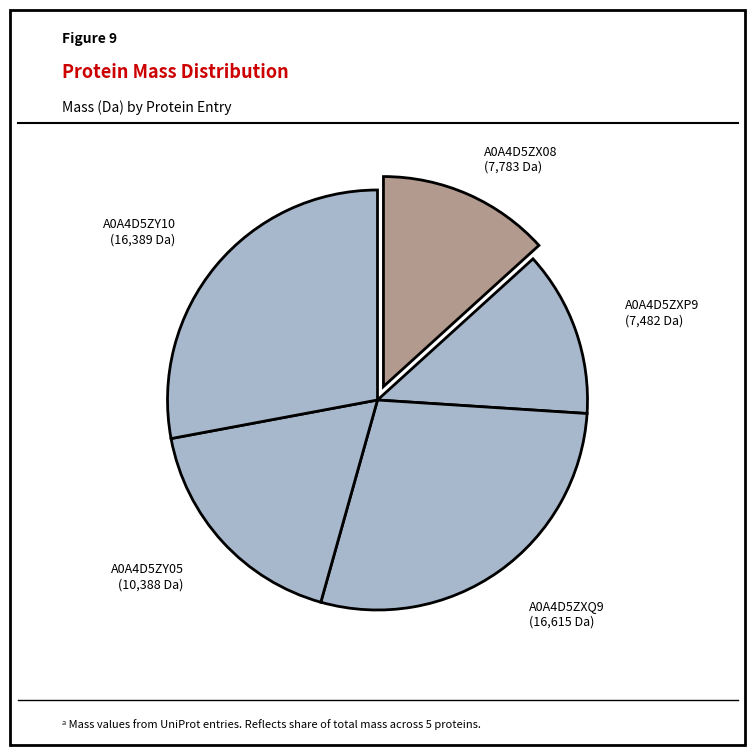

Is A0A4D5ZX08 the majority of the pie?

No